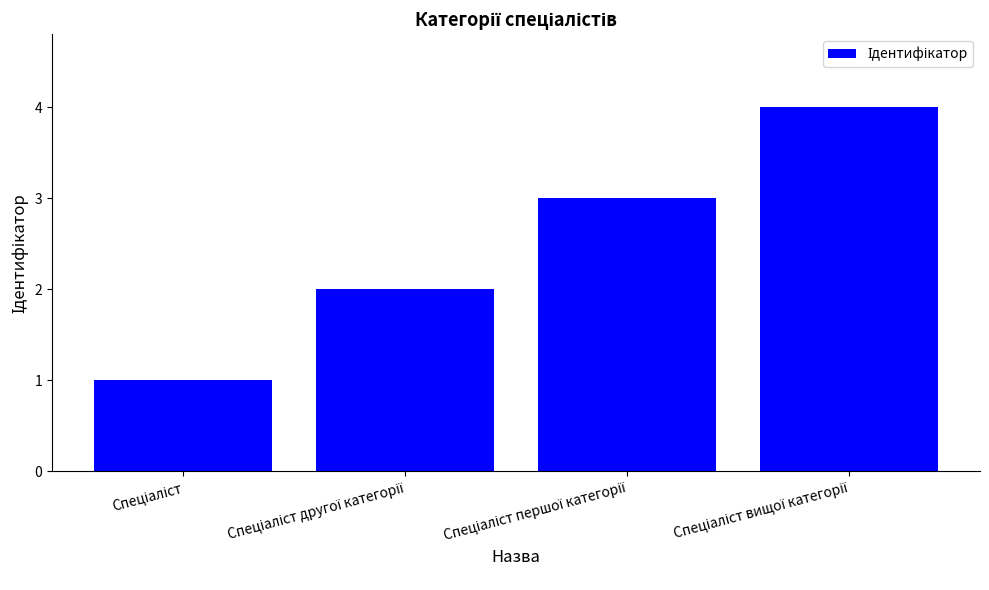

How many bars are there in total?

4